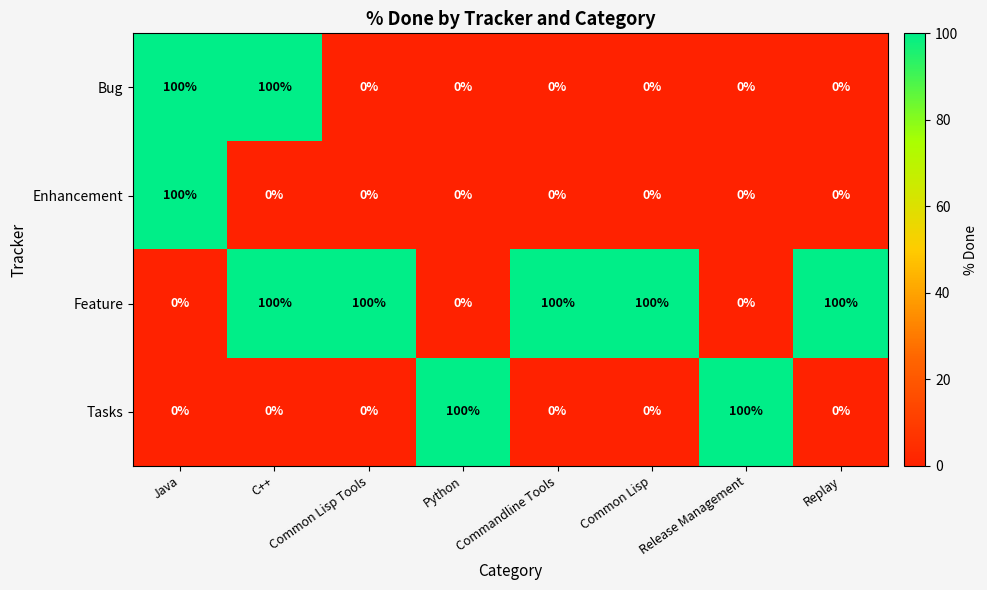

How many distinct data groups are displayed?

4